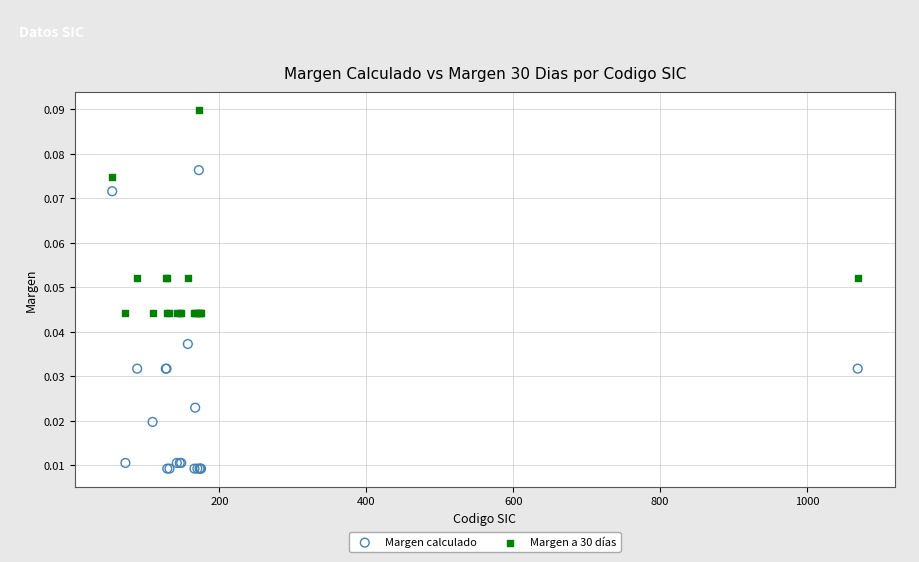

Which series reaches the minimum Y coordinate?

Margen calculado